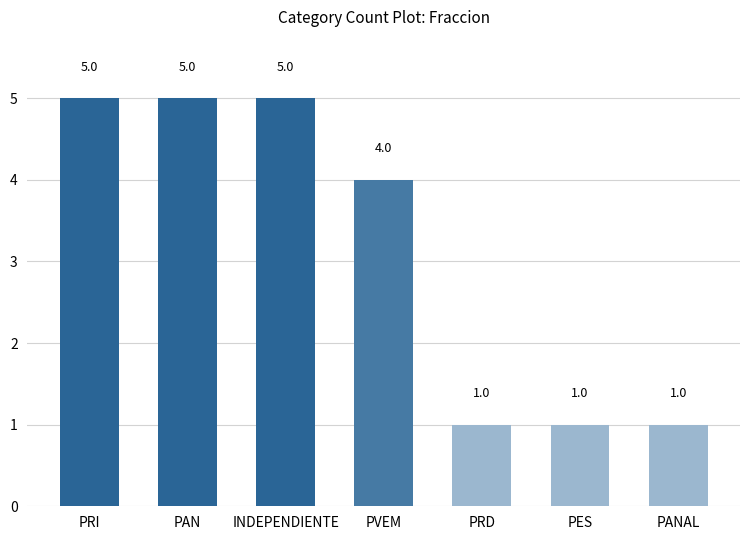

What is the label of the 1st bar from the right?

PANAL